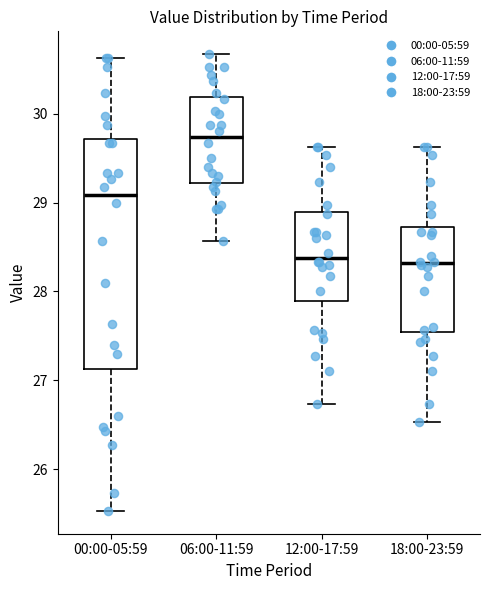

Which box has the highest median line?

06:00-11:59